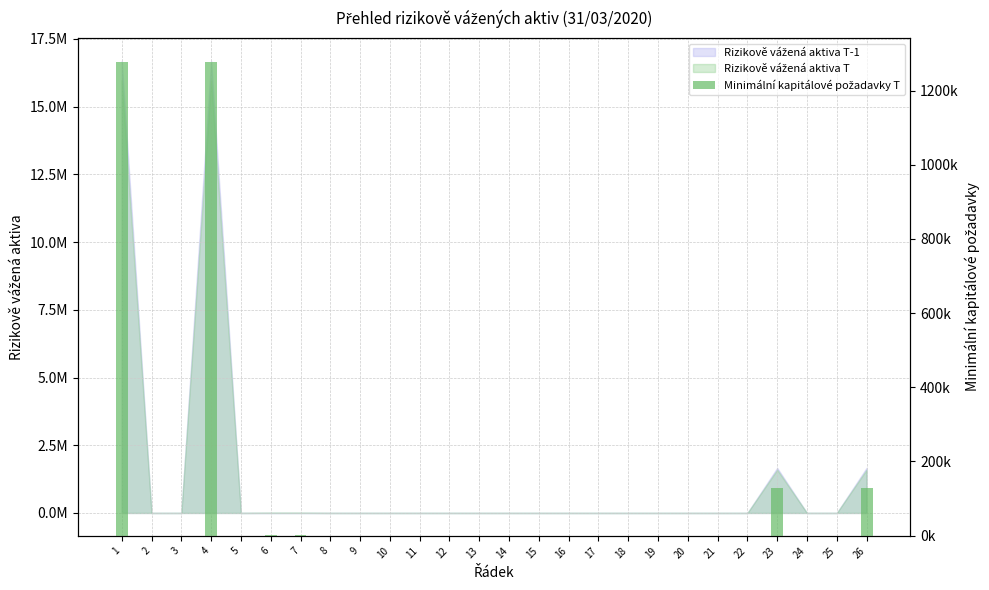

What is the difference between the maximum and minimum values?

1277537.4